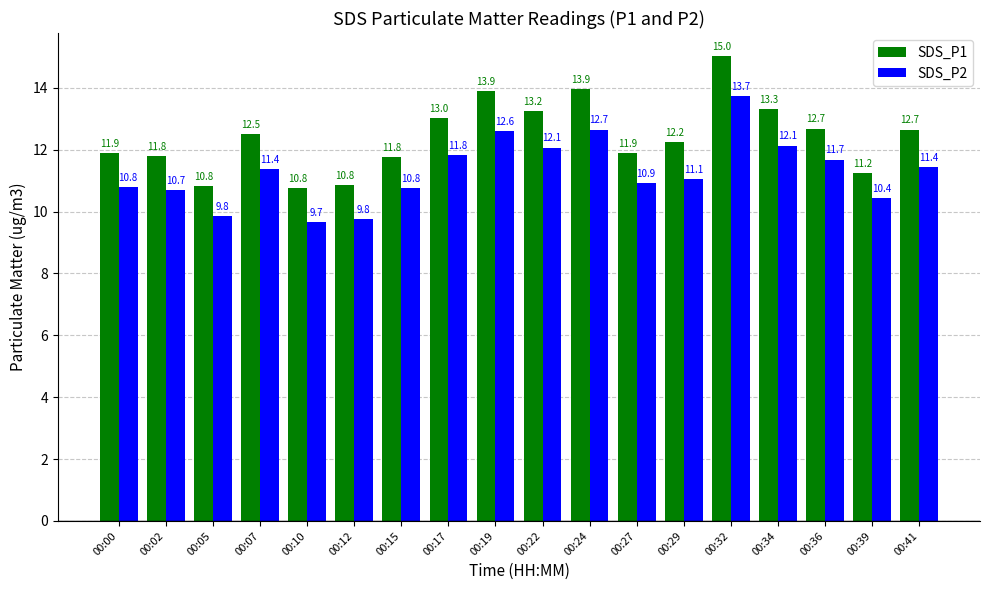

What is the approximate value of SDS_P2 at 00:12?

9.8